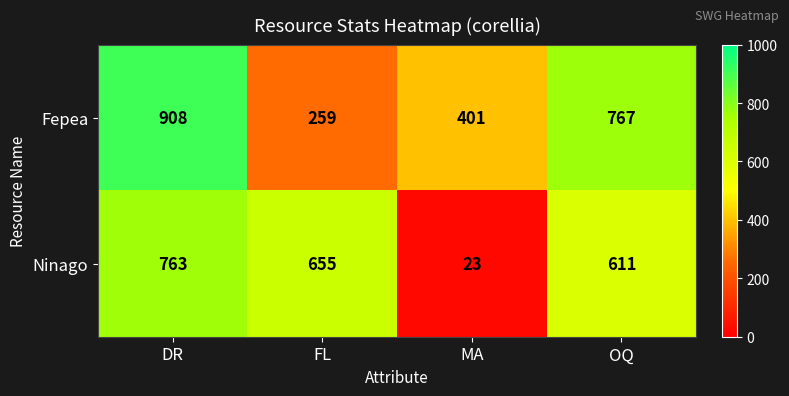

The Ninago series shows 611 at OQ. True or false?

True